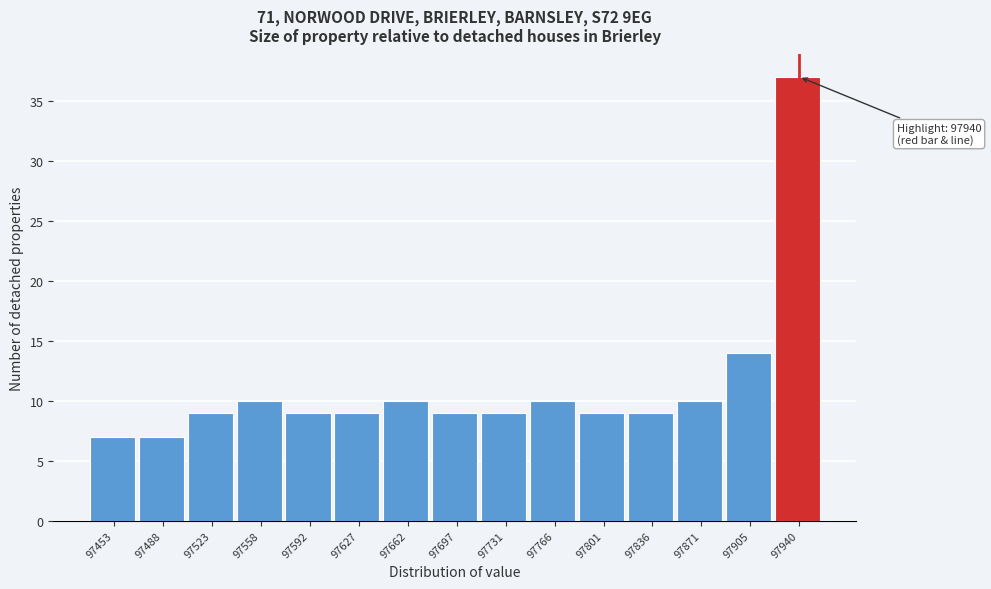

Over which range of the x-axis is the bar tallest?

97925 to 97960